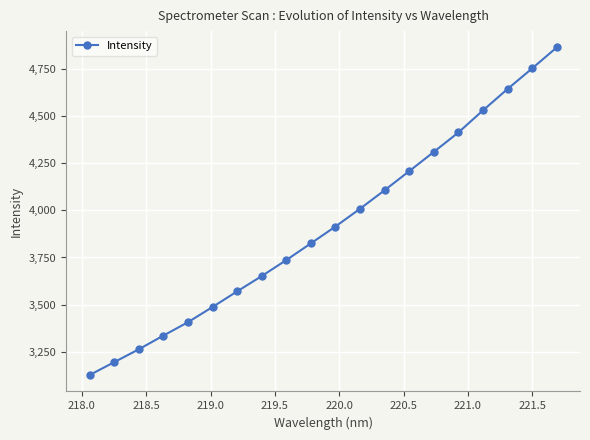

True or false: the data has more than 0 interior local peaks.

False